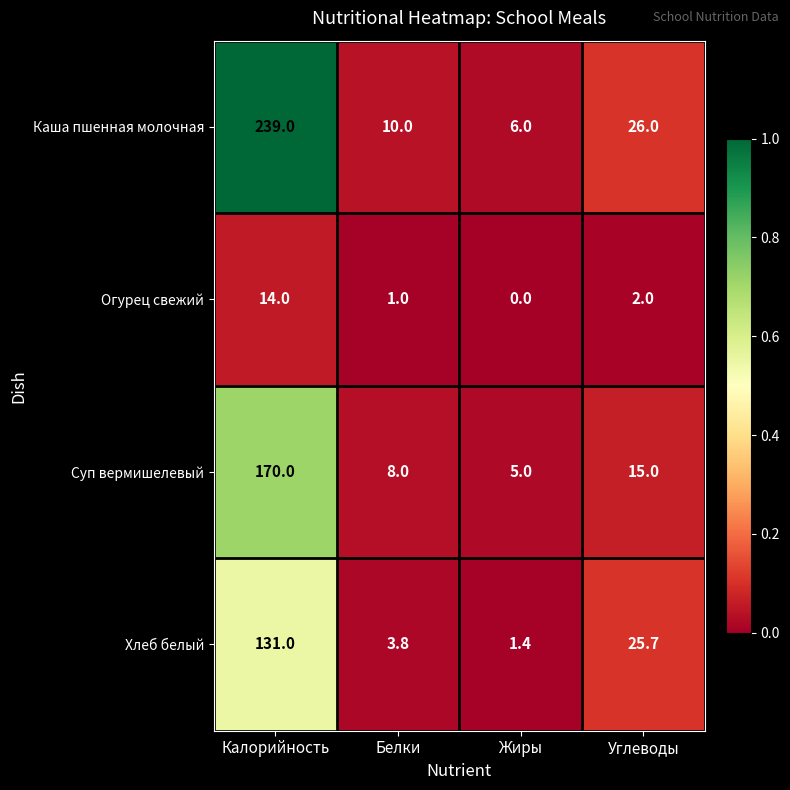

True or false: Хлеб белый has a value of 35.0 at Углеводы.

False